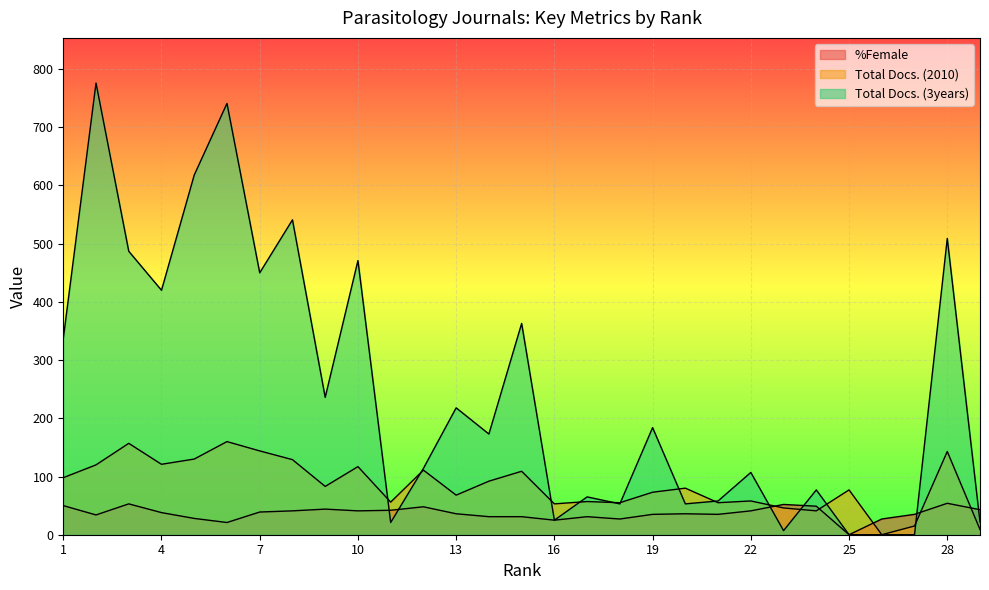

Which series has the largest total across all categories?

Total Docs. (3years)